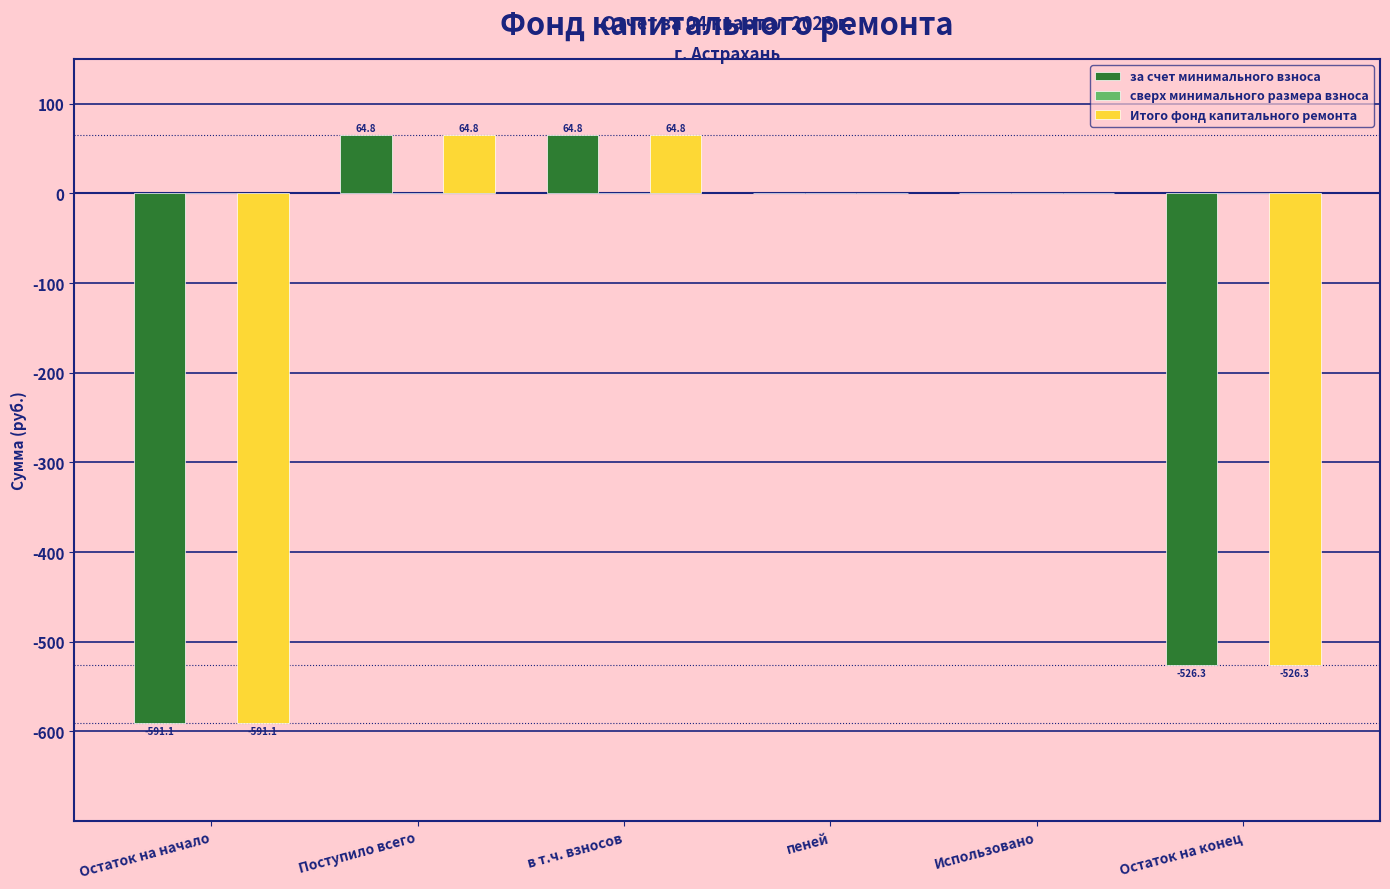

What is the difference between the Итого фонд капитального ремонта values at Остаток на конец and Остаток на начало?

64.8